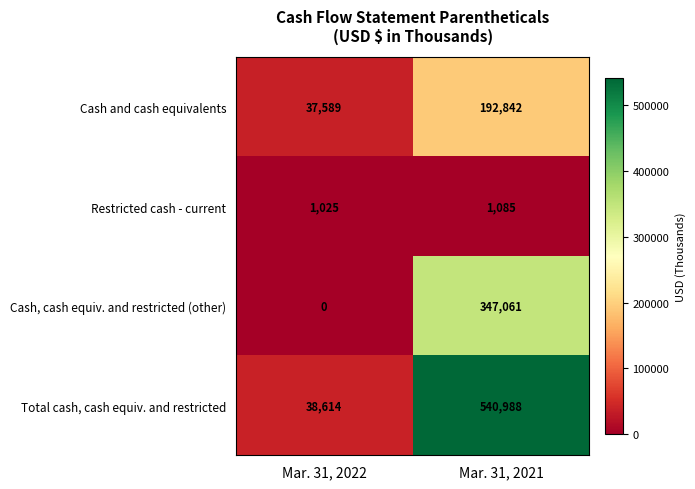

What is the greatest value displayed?

540988